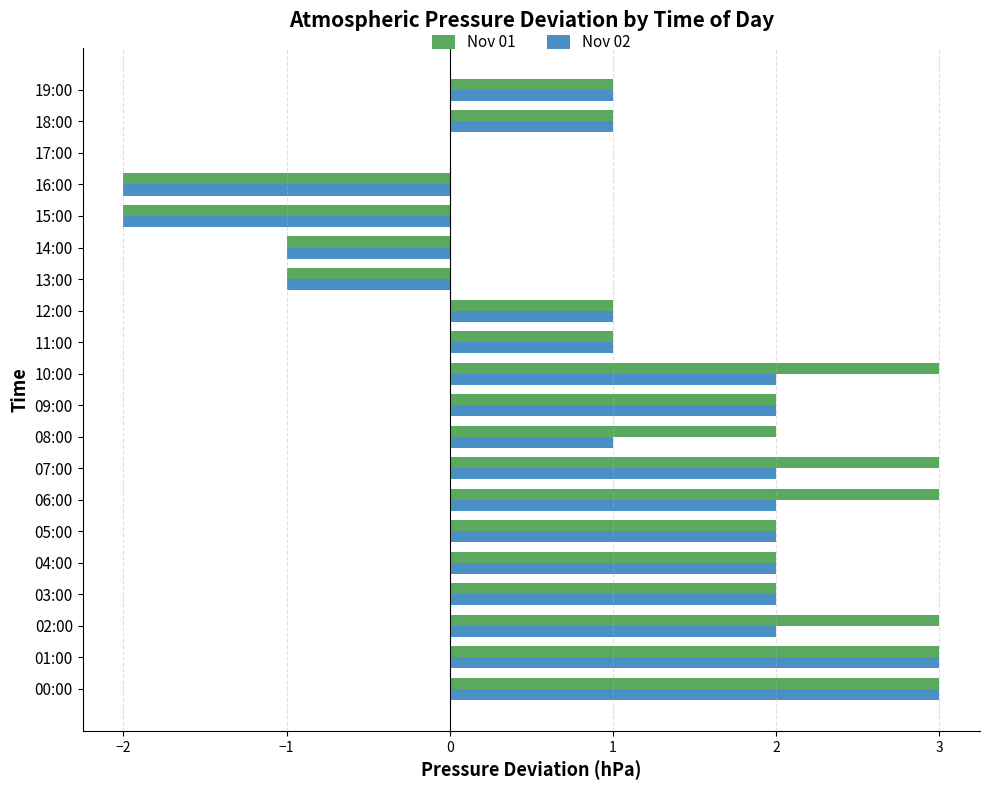

True or false: Nov 02 has a value of 1 at 11:00.

True